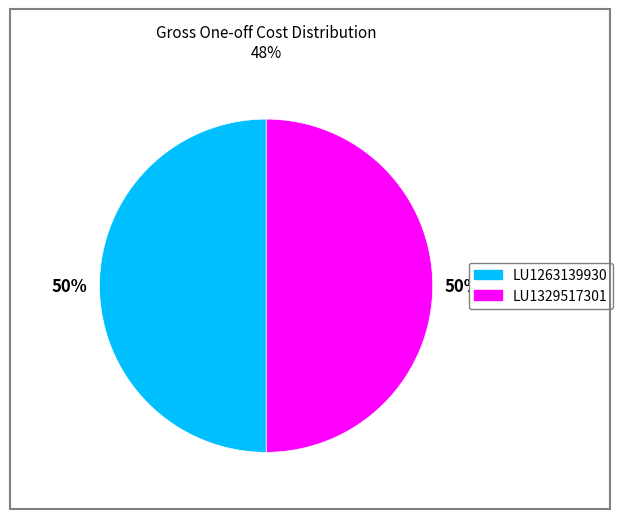

To the nearest percent, what is the average slice percentage?

50%